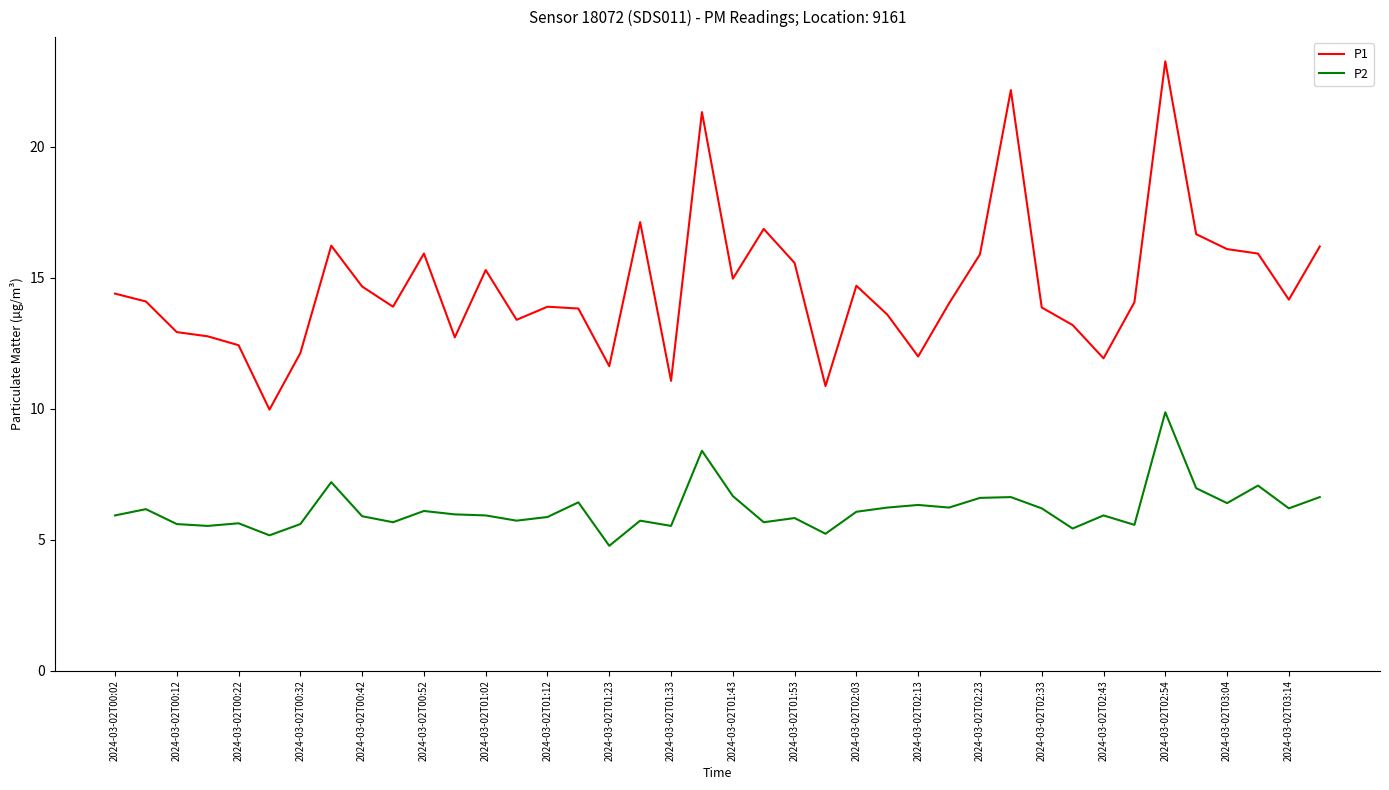

What is the difference between the maximum and minimum values in the P1 series?

13.3